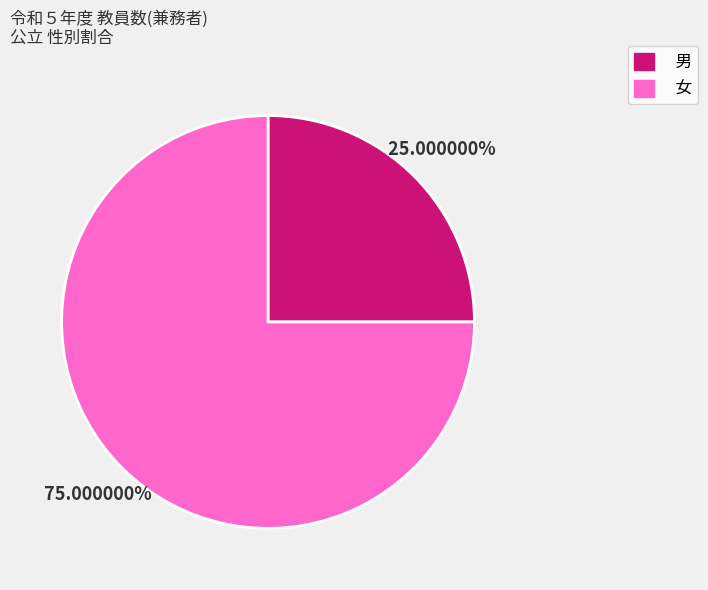

Which category has the biggest portion of the pie?

女